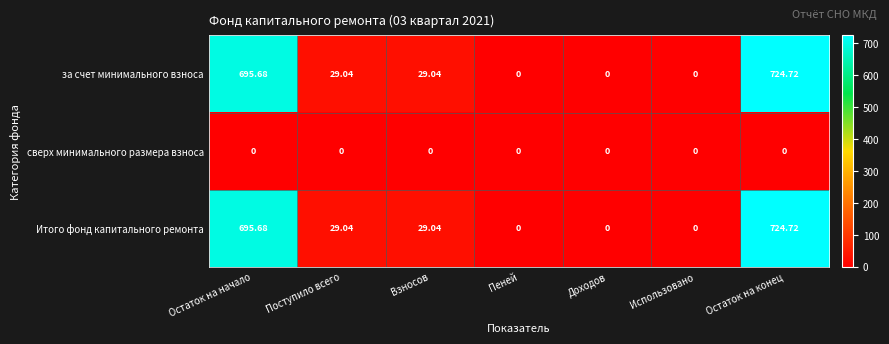

At which label does за счет минимального взноса reach its peak?

Остаток на конец